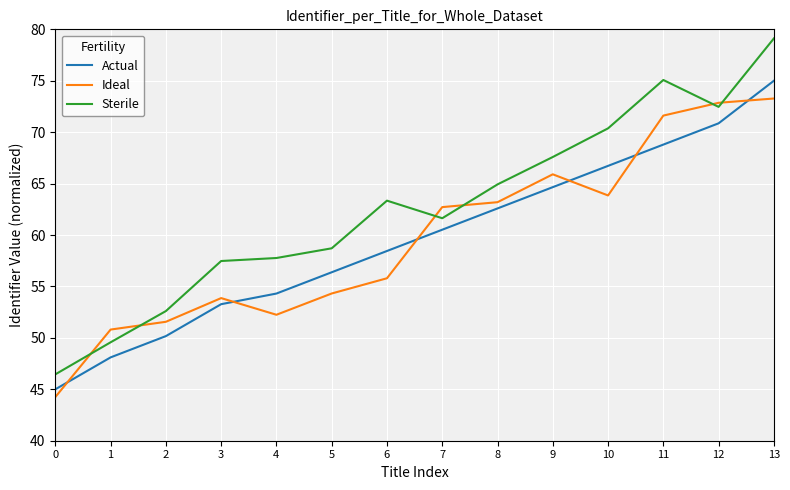

At which category does Ideal reach its first local valley?

4